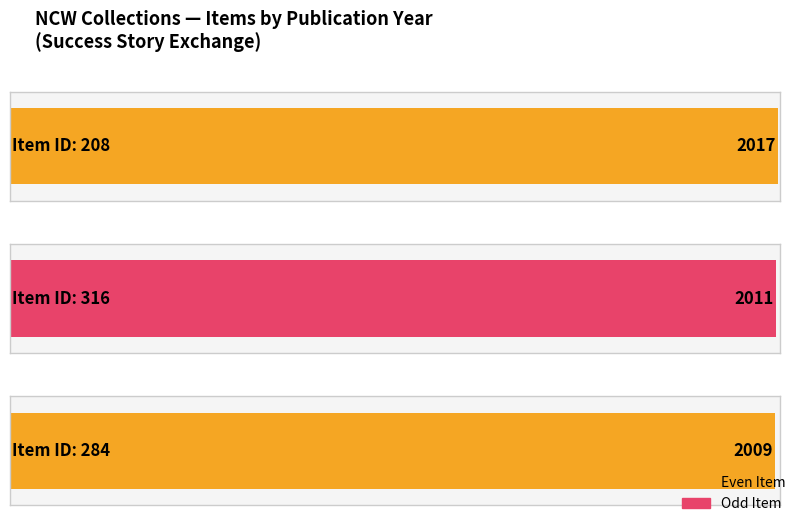

What is the label of the 3rd bar from the left?

284